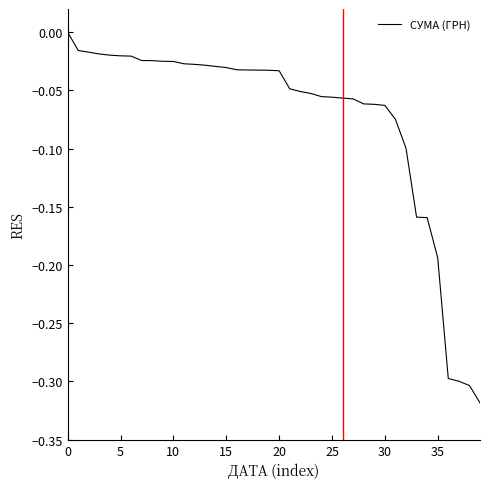

Is this an area chart (filled region under the line)?

No